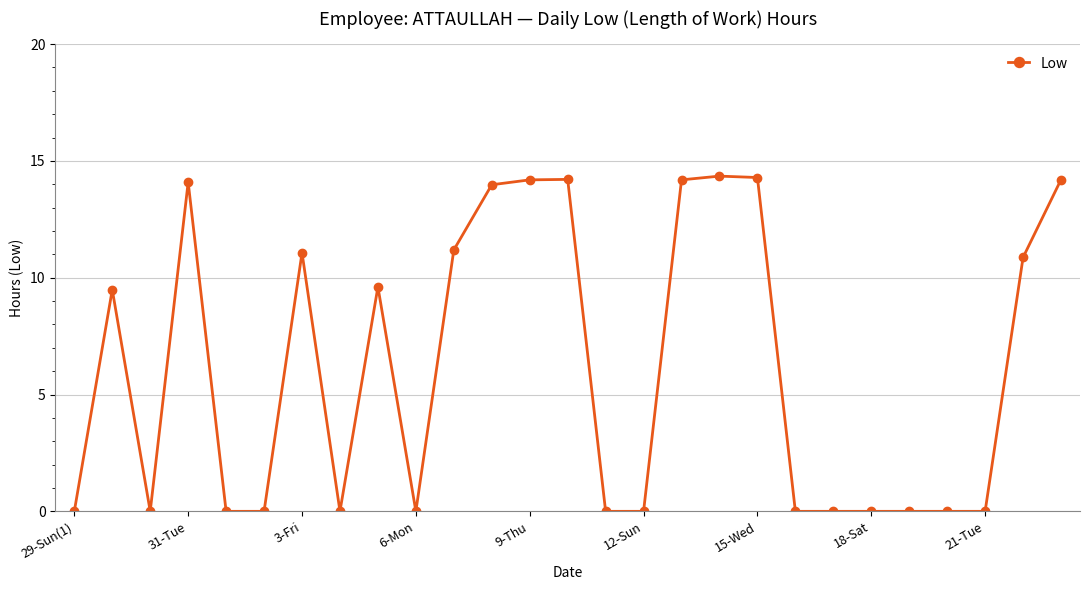

What is the sum of all values?

165.7